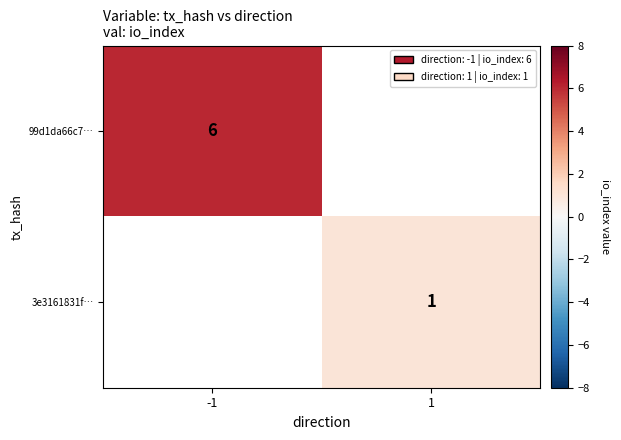

True or false: 3e3161831f… has a value of 1 at 1.

True